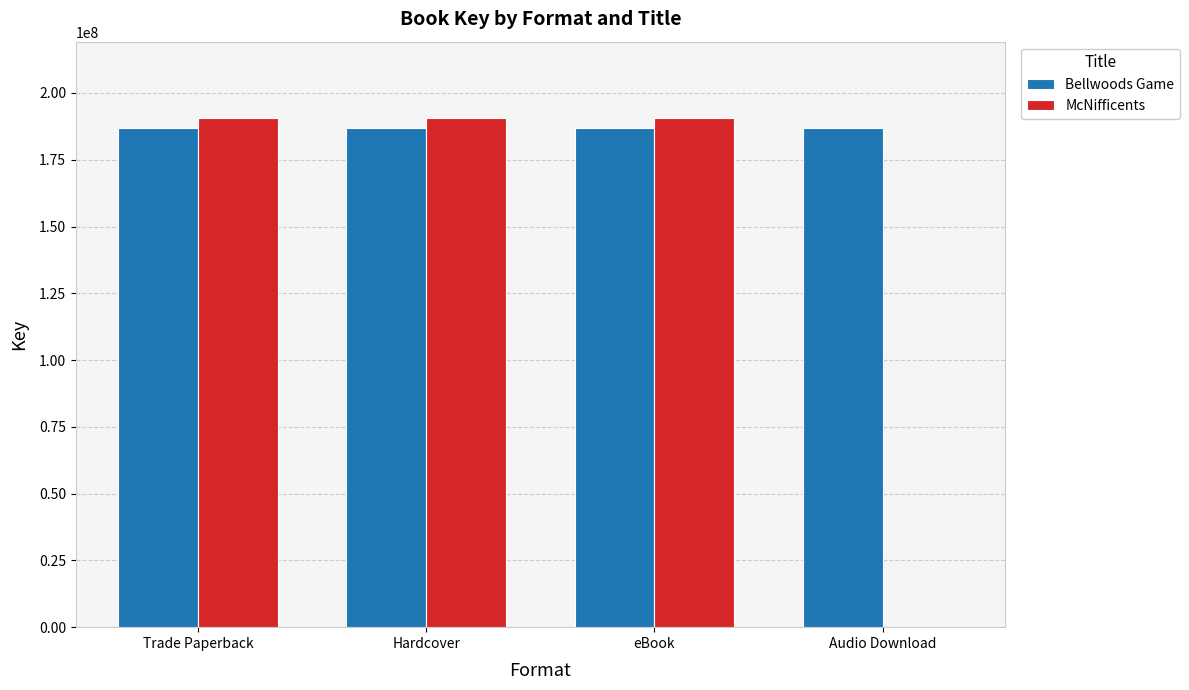

How many positive values does the McNifficents series have?

3